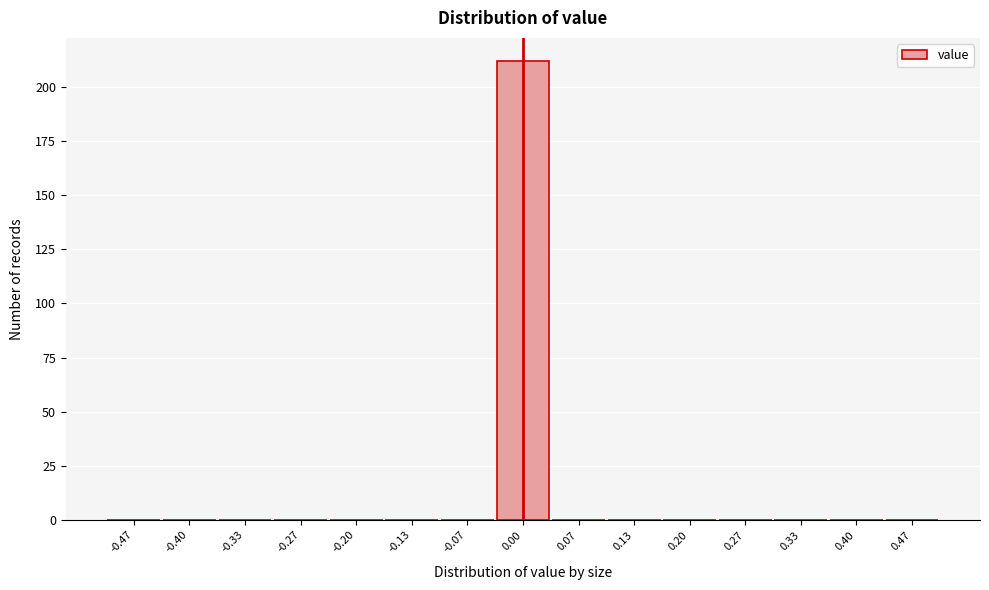

Reading left to right, list every bar in this chart as the range it spans on the x-axis followed by its height. Neither the bar edges nor the heights are printed on the chart, so give them approximately, as read against the axes.

-0.50 to -0.43: 0
-0.43 to -0.37: 0
-0.37 to -0.30: 0
-0.30 to -0.23: 0
-0.23 to -0.17: 0
-0.17 to -0.10: 0
-0.10 to -0.03: 0
-0.03 to 0.03: 210
0.03 to 0.10: 0
0.10 to 0.17: 0
0.17 to 0.23: 0
0.23 to 0.30: 0
0.30 to 0.37: 0
0.37 to 0.43: 0
0.43 to 0.50: 0